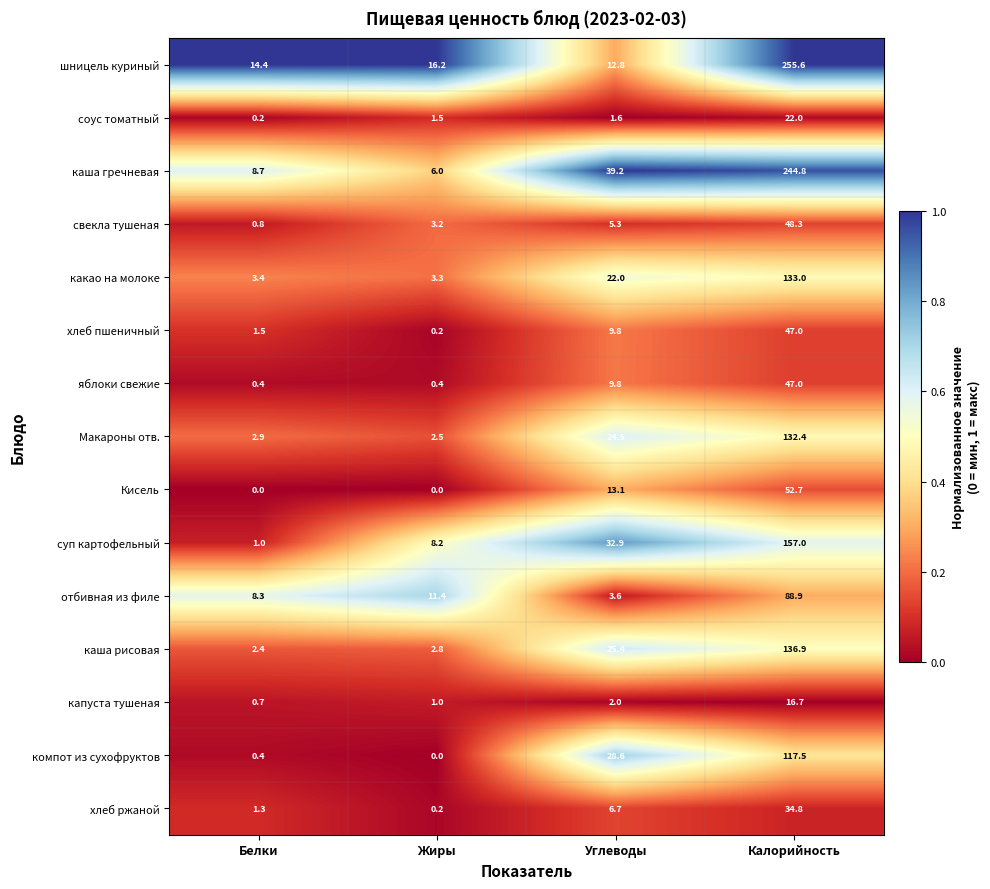

What is the average value of the каша рисовая series?

41.9